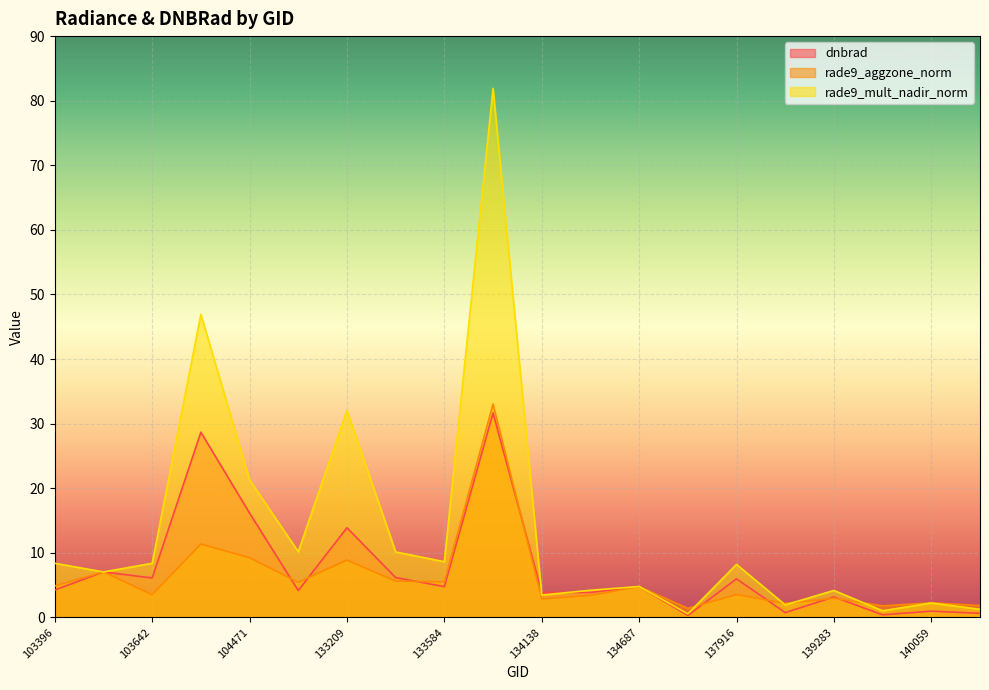

What is the lowest value of the dnbrad series?

0.3